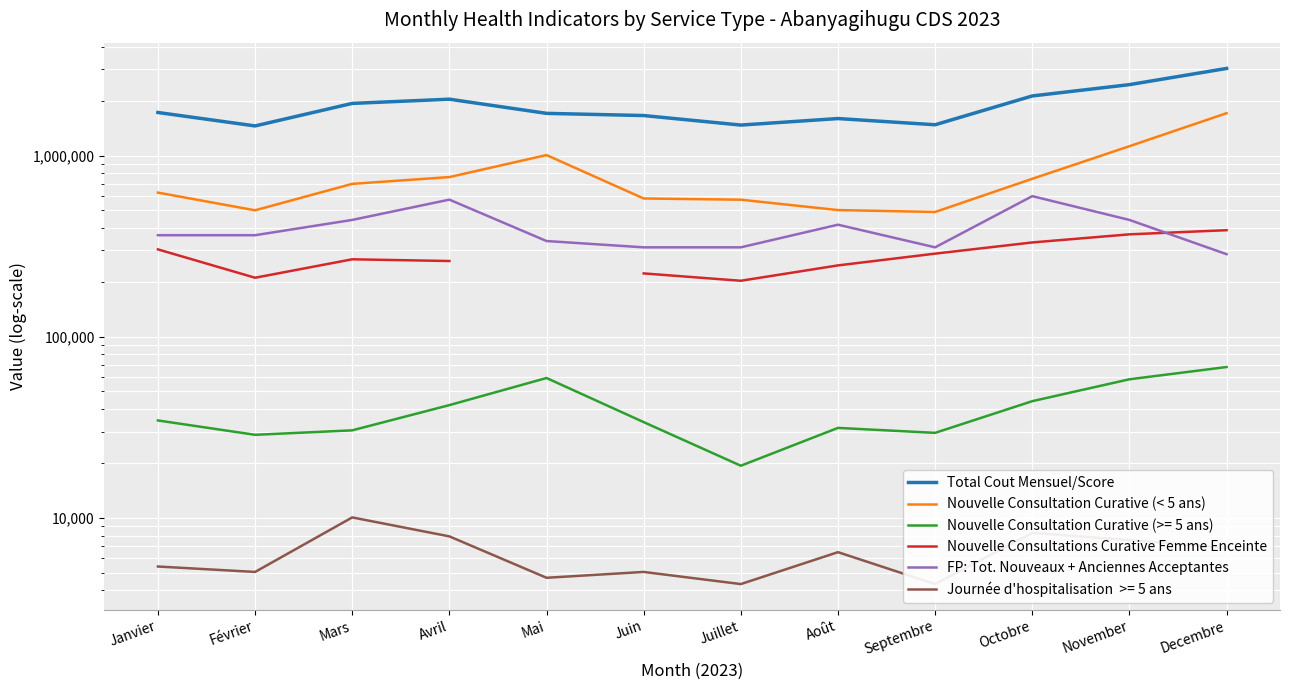

True or false: Nouvelle Consultation Curative (< 5 ans) and FP: Tot. Nouveaux + Anciennes Acceptantes cross at least once.

False